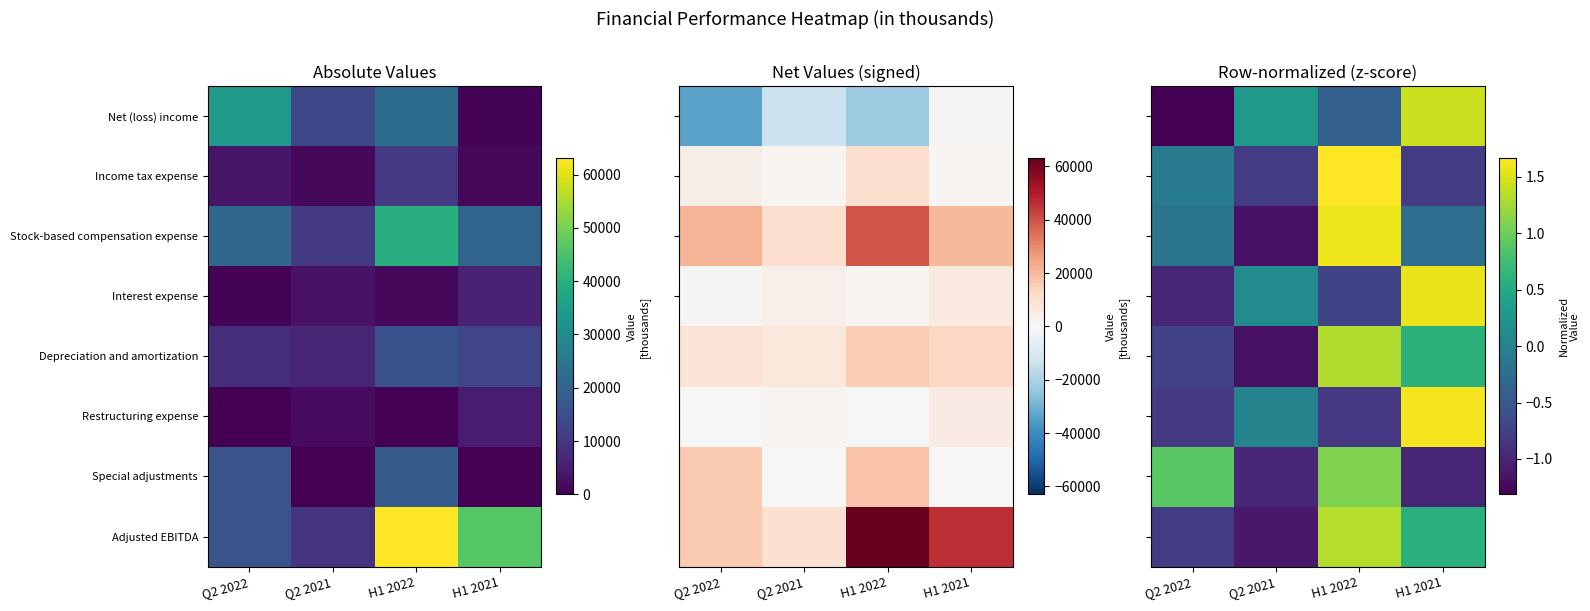

What is the total value across all series at Q2 2022?

-4.0